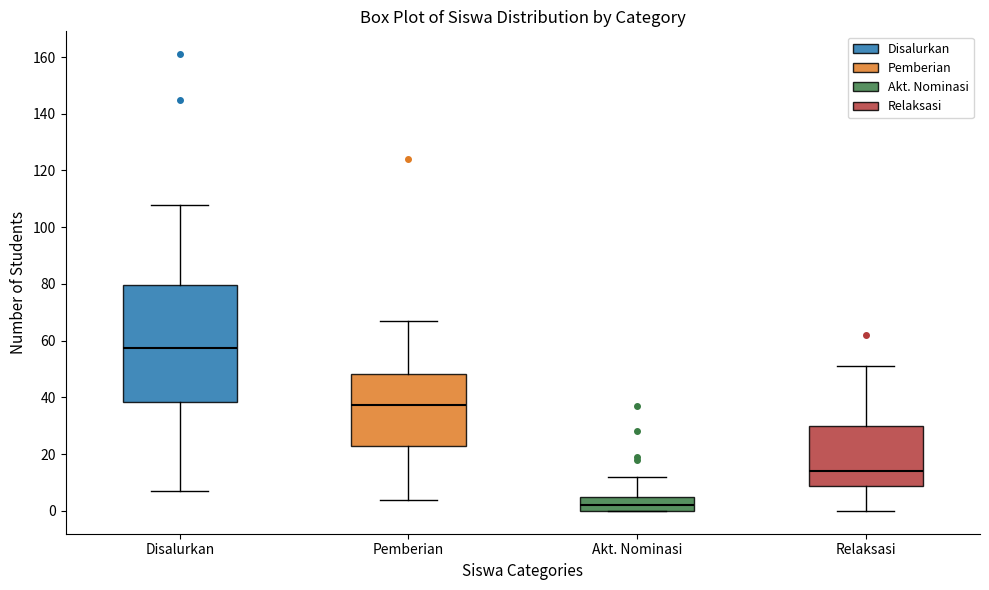

Reading left to right, transcribe this box plot: for each box, give where its median line is, the range the box spans, and where its two whiskers end, as read against the y-axis. The values are not printed on the chart, so give them approximately, as read against the axis.

Disalurkan: median 58, box 38 to 80, whiskers 8 to 108
Pemberian: median 38, box 22 to 48, whiskers 4 to 68
Akt. Nominasi: median 2, box 0 to 6, whiskers 0 to 12
Relaksasi: median 14, box 8 to 30, whiskers 0 to 52